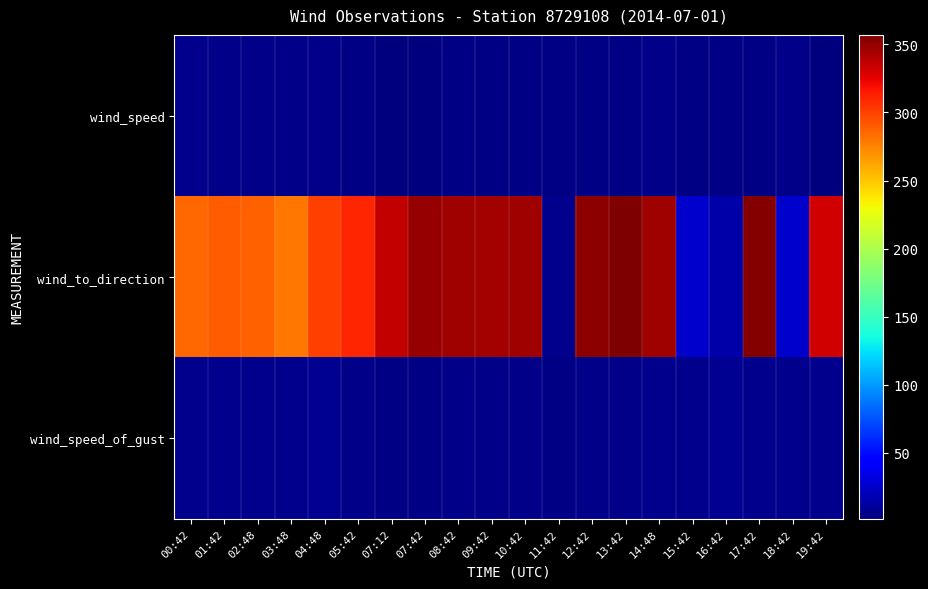

Between 09:42 and 11:42, which series saw the biggest shift?

wind_to_direction